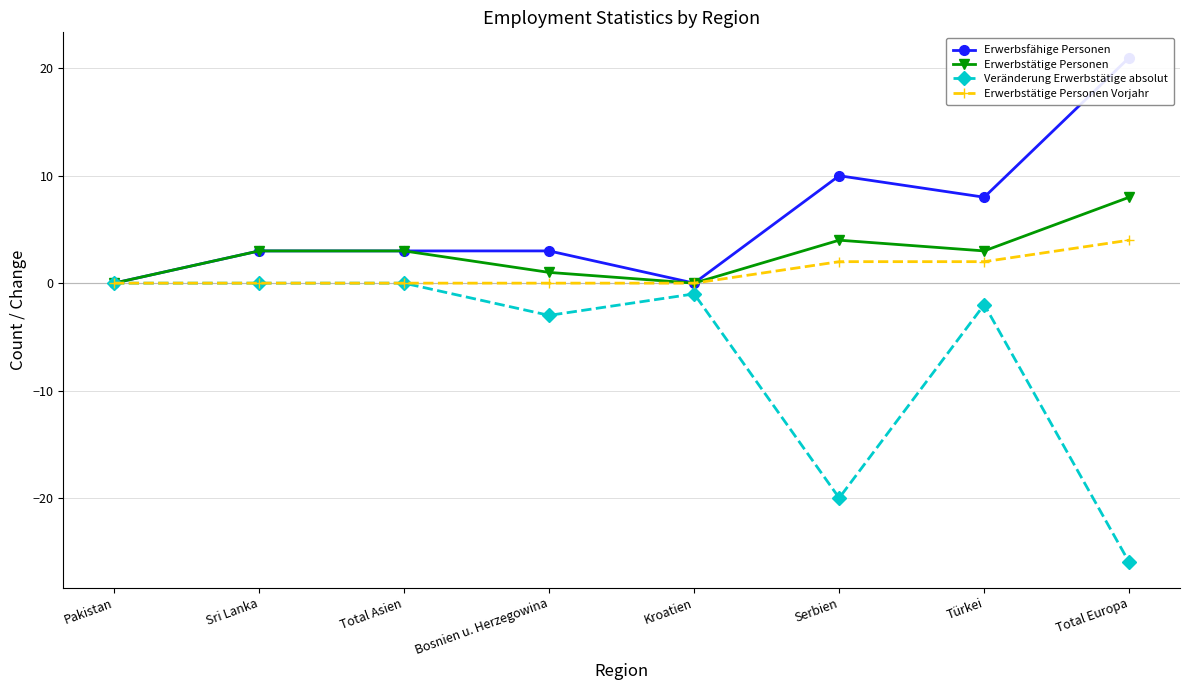

What is the difference between the Veränderung Erwerbstätige absolut values at Total Europa and Sri Lanka?

26